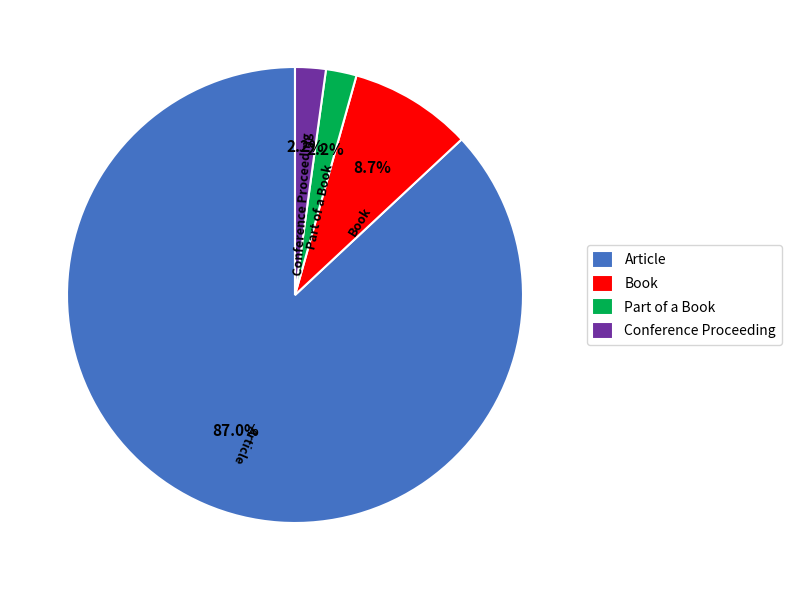

To the nearest percent, what is the difference between the Conference Proceeding and Article slice percentages?

85%